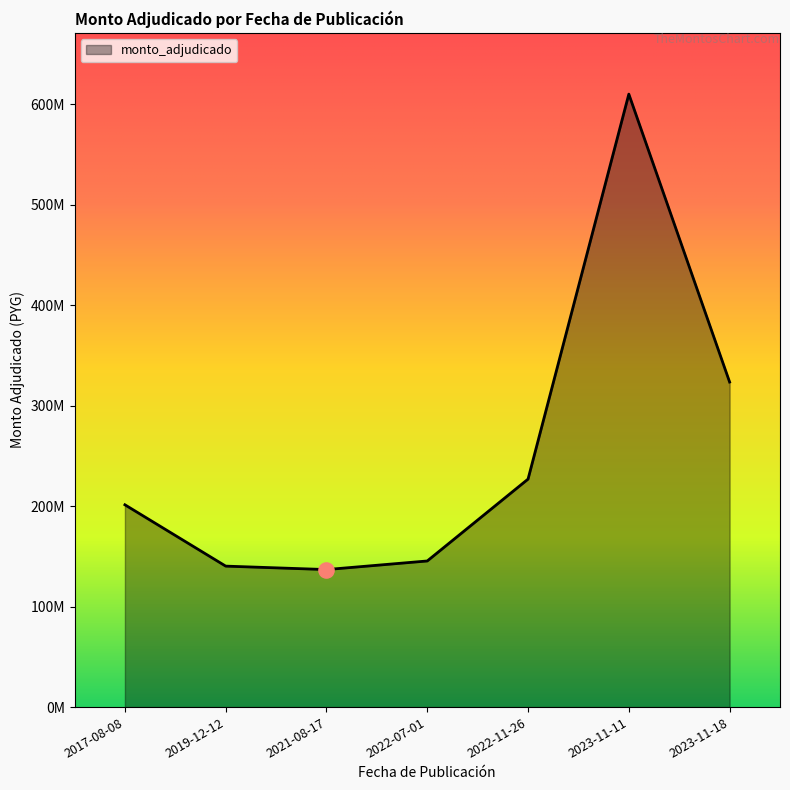

What is the change in value from 2021-08-17 to 2022-11-26?

+90025862